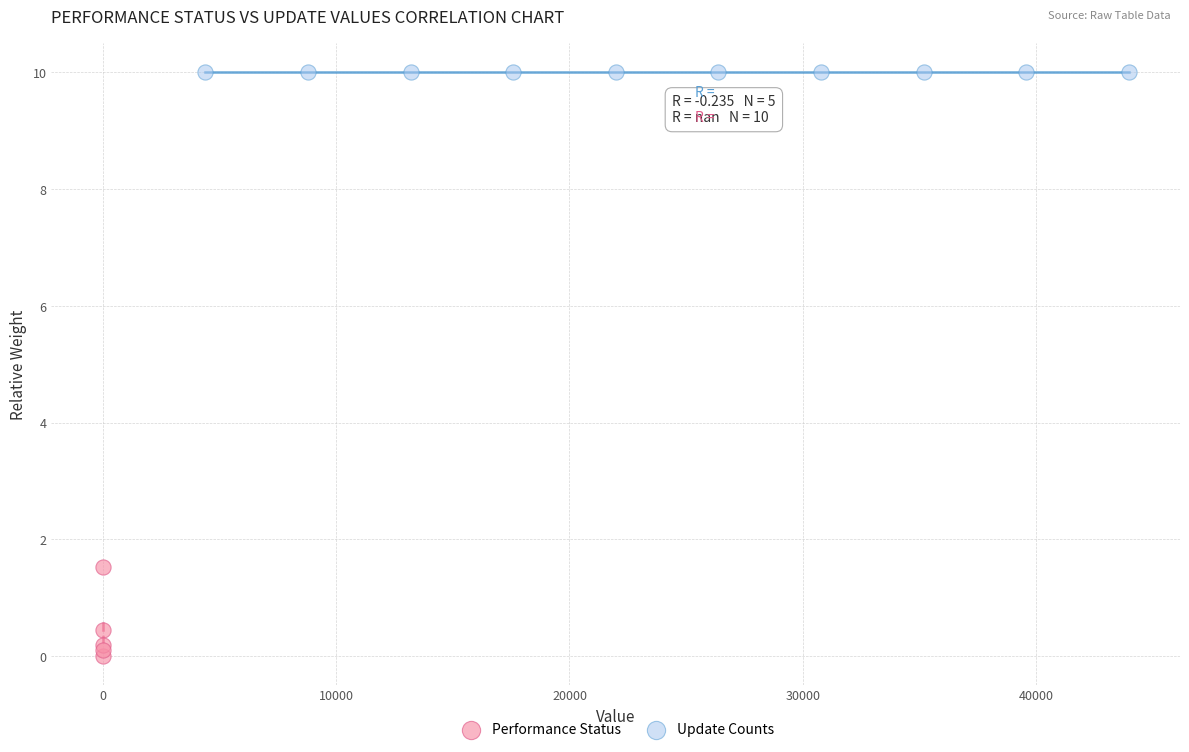

Which series contains the highest Y value?

Update Counts